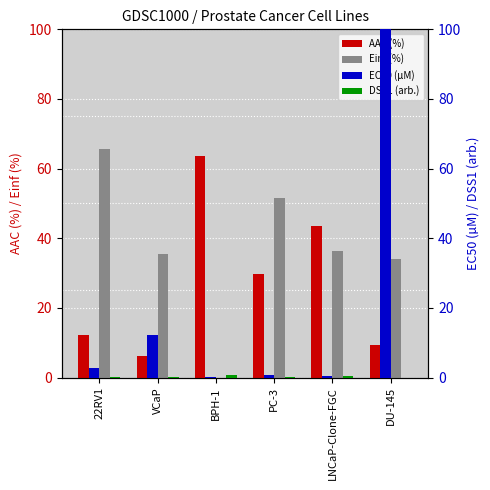

Does the chart contain stacked bars?

No